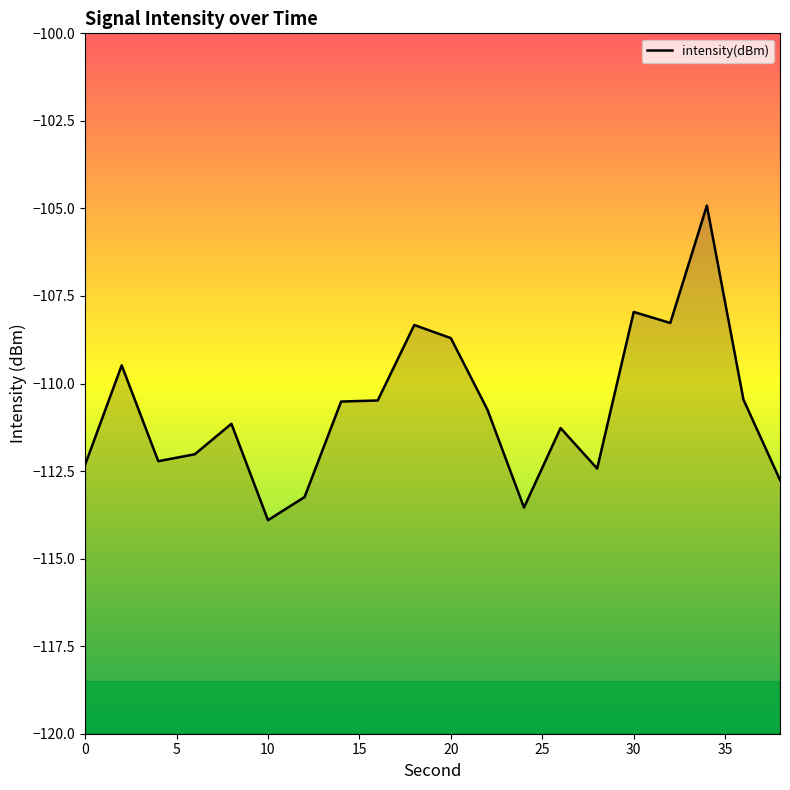

List the labels in order of value, largest first.

34, 30, 32, 18, 20, 2, 36, 16, 14, 22, 8, 26, 6, 4, 0, 28, 38, 12, 24, 10